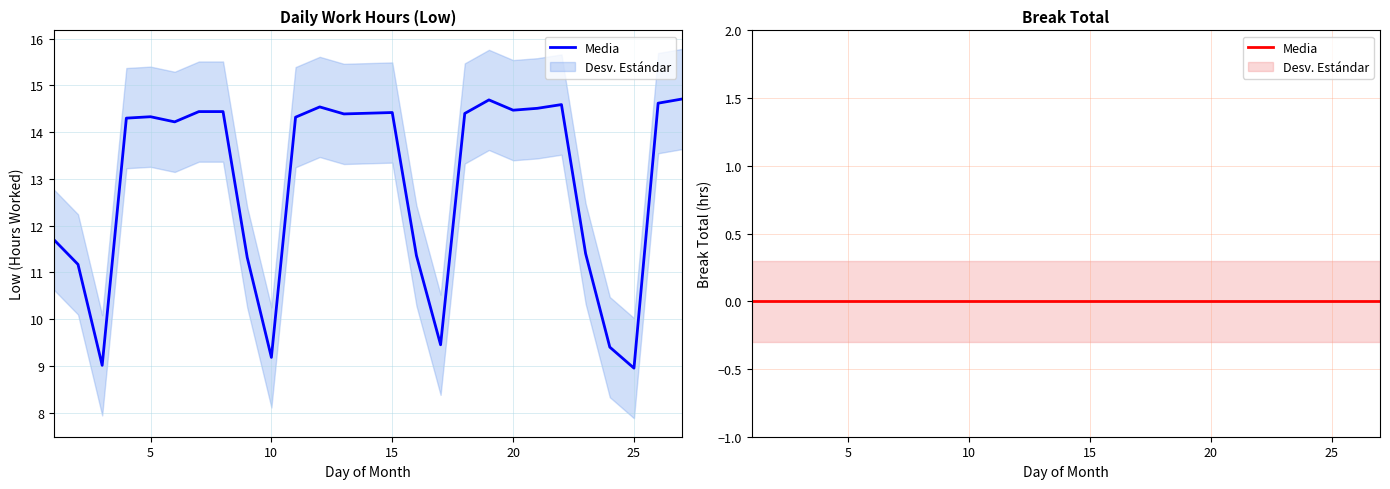

Which category has the lowest value across all series?

25